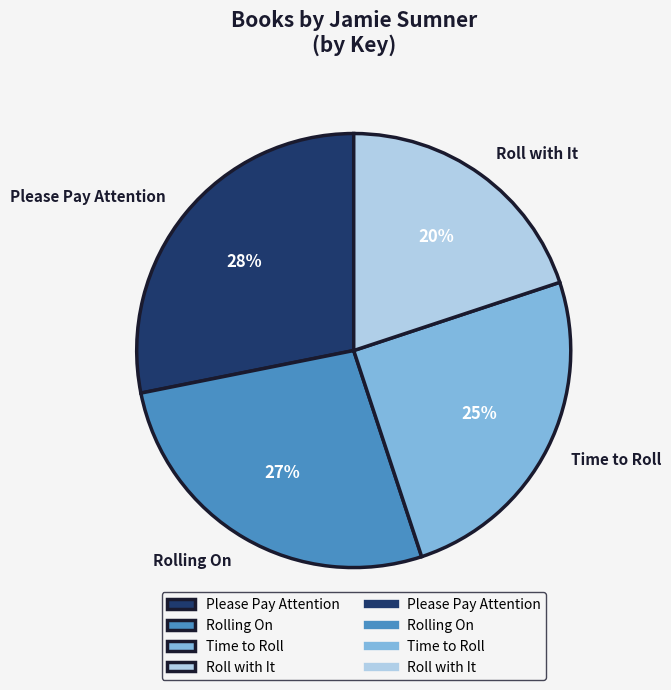

Is there any slice that represents more than half of the pie?

No